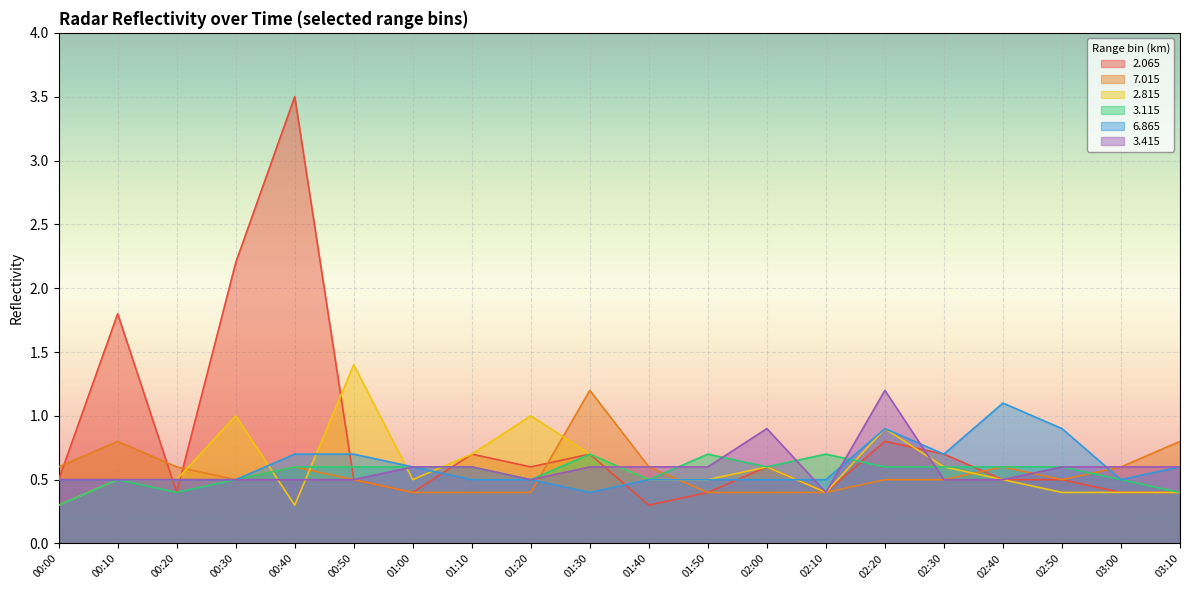

Is it true that   3.115 equals 0.7 at 02:10?

True